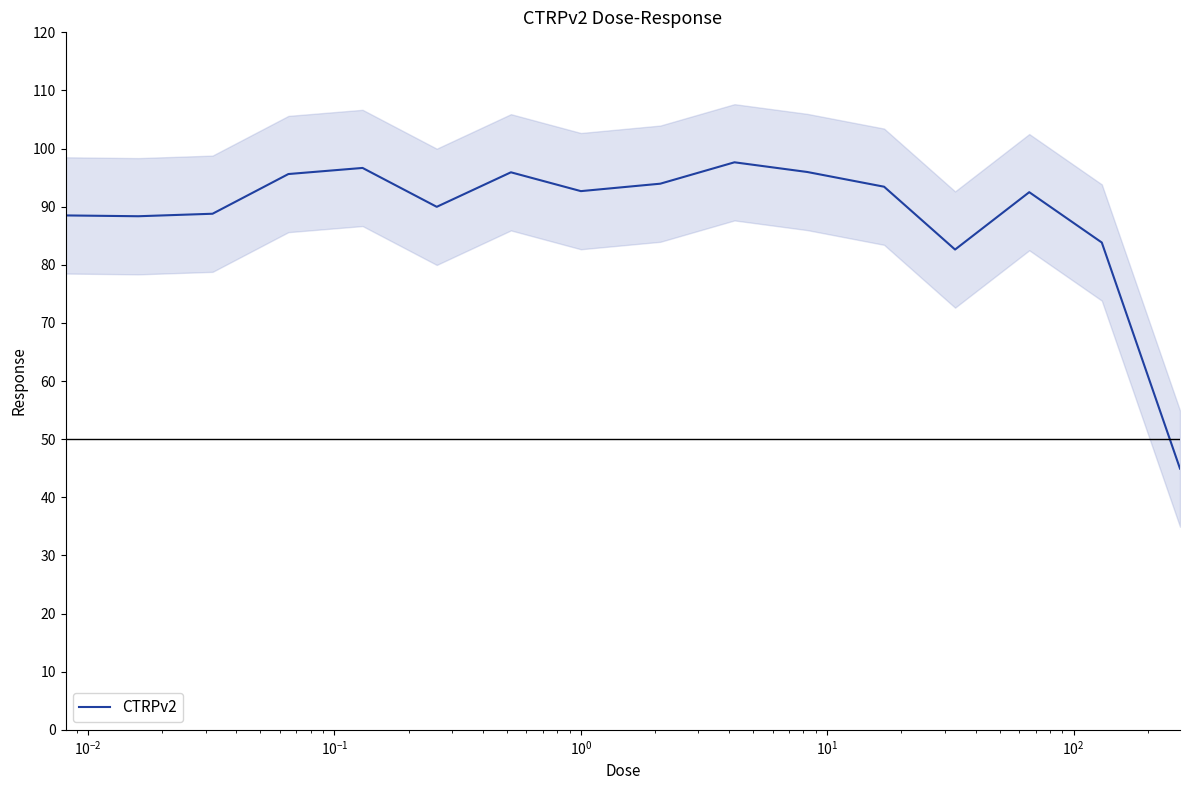

What is the highest value of the CTRPv2 series?

97.6